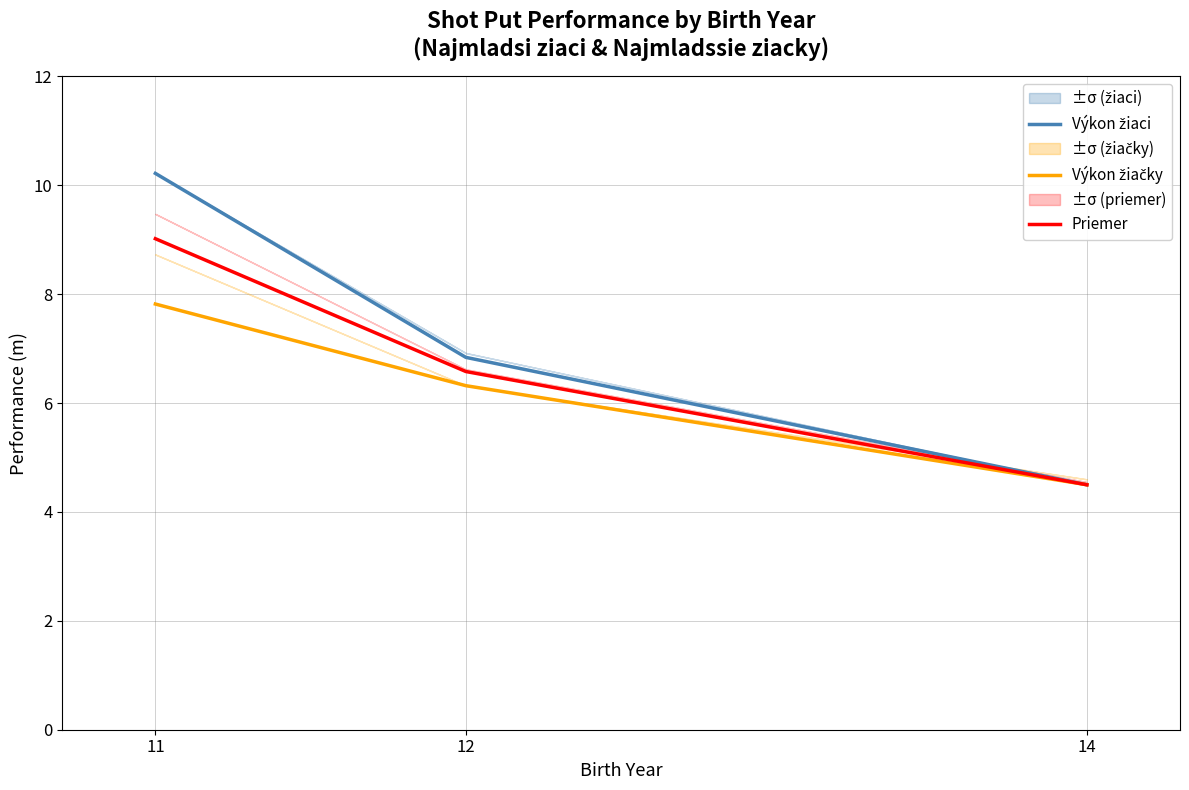

Which label corresponds to the largest value in the chart?

11